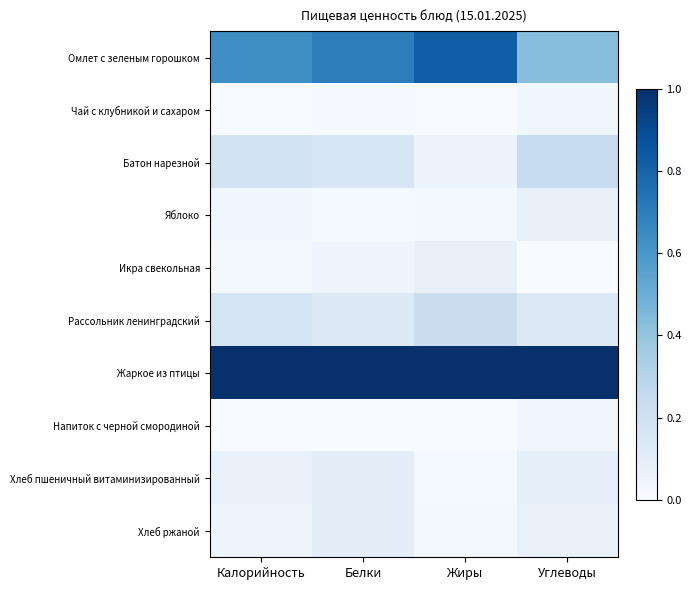

Reading left to right, list all the values displayed in this chart.

Омлет с зеленым горошком: Калорийность=0.6	Белки=0.7	Жиры=0.8	Углеводы=0.4
Чай с клубникой и сахаром: Калорийность=0.0	Белки=0.0	Жиры=0.0	Углеводы=0.0
Батон нарезной: Калорийность=0.2	Белки=0.2	Жиры=0.1	Углеводы=0.2
Яблоко: Калорийность=0.0	Белки=0.0	Жиры=0.0	Углеводы=0.1
Икра свекольная: Калорийность=0.0	Белки=0.0	Жиры=0.1	Углеводы=0.0
Рассольник ленинградский: Калорийность=0.2	Белки=0.1	Жиры=0.2	Углеводы=0.1
Жаркое из птицы: Калорийность=1.0	Белки=1.0	Жиры=1.0	Углеводы=1.0
Напиток с черной смородиной: Калорийность=0.0	Белки=0.0	Жиры=0.0	Углеводы=0.0
Хлеб пшеничный витаминизированный: Калорийность=0.1	Белки=0.1	Жиры=0.0	Углеводы=0.1
Хлеб ржаной: Калорийность=0.0	Белки=0.1	Жиры=0.0	Углеводы=0.1